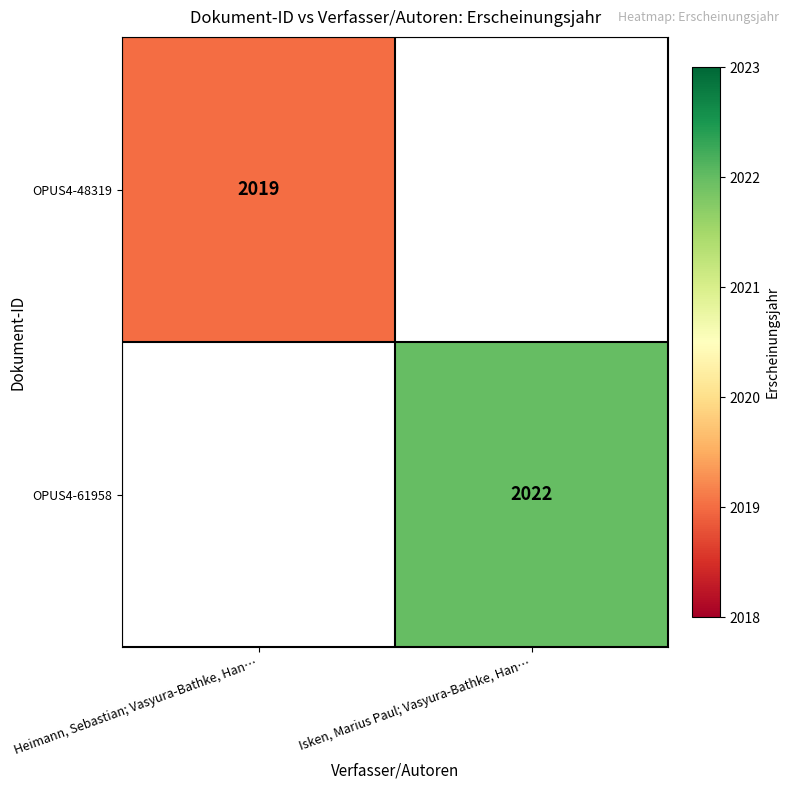

Is it true that OPUS4-48319 equals 561 at Heimann, Sebastian; Vasyura-Bathke, Han…?

False